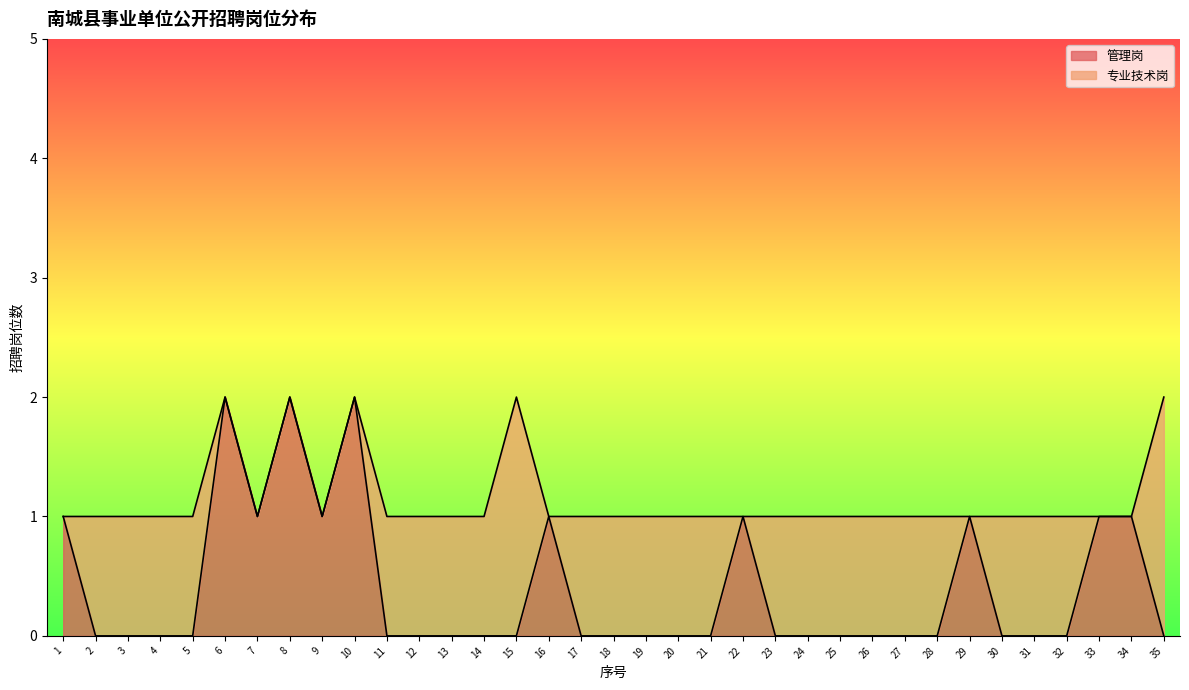

True or false: there are more than 2 points higher than both neighbors.

True